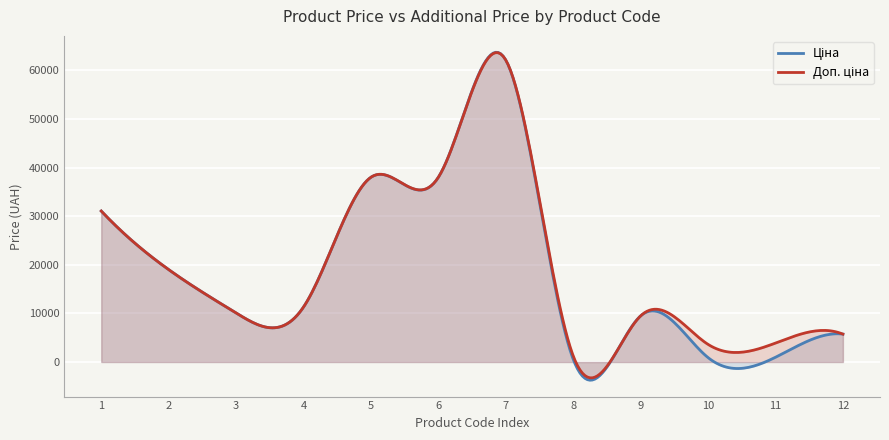

Which series has the widest spread of values?

Ціна